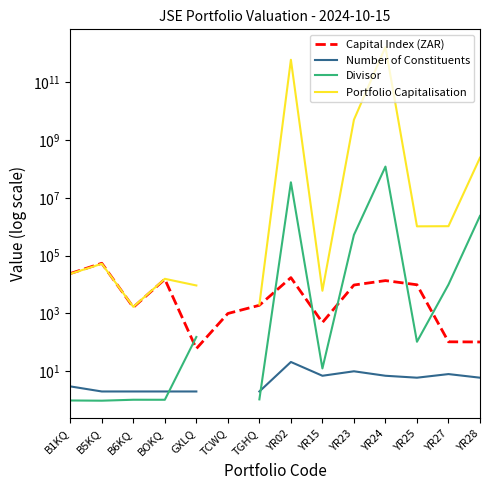

At which category is the sum across all series the highest?

YR24